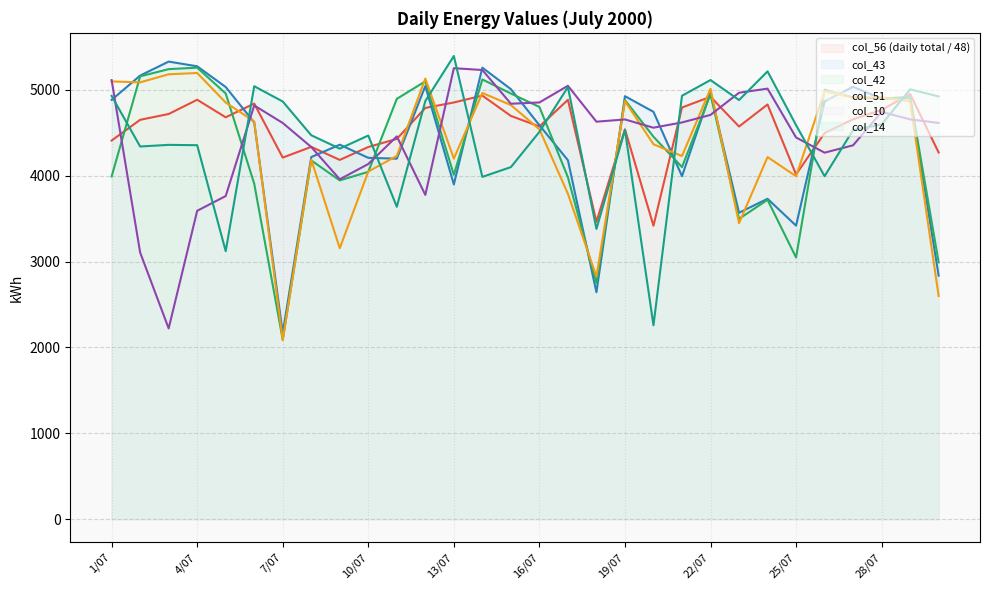

At how many categories does at least one series exceed 3445?

30